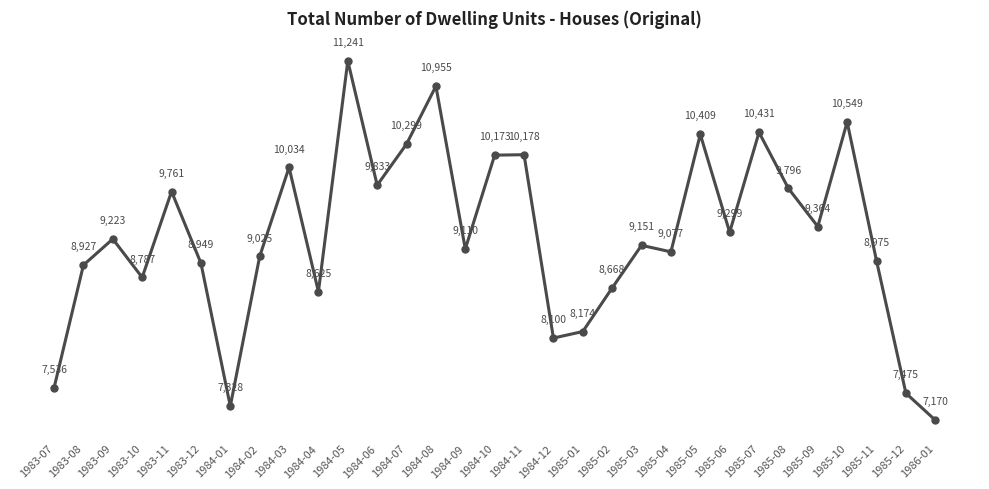

What is the label of the 20th point from the left?

1985-02